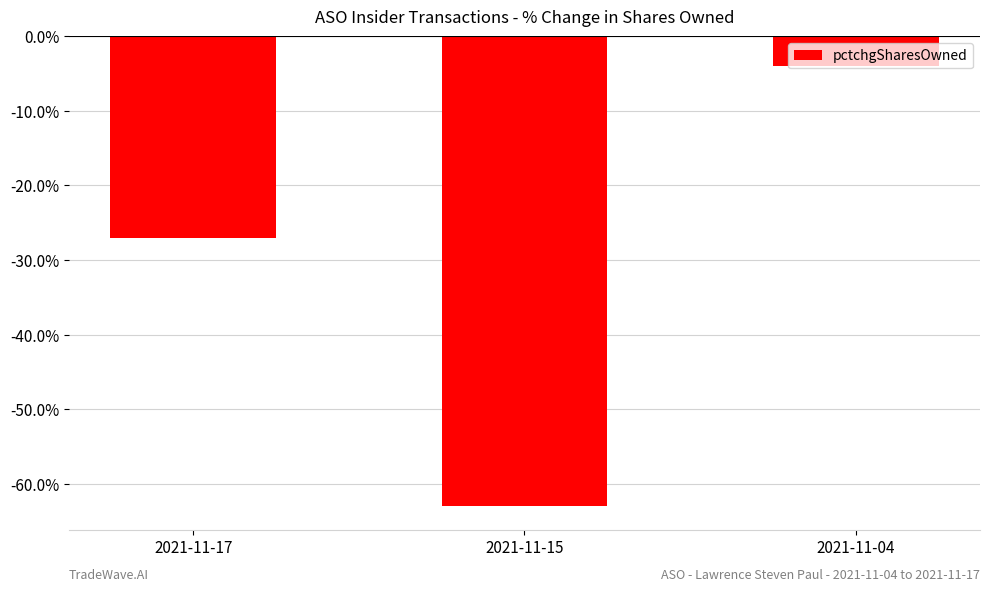

At which label is the value closest to -33?

2021-11-17